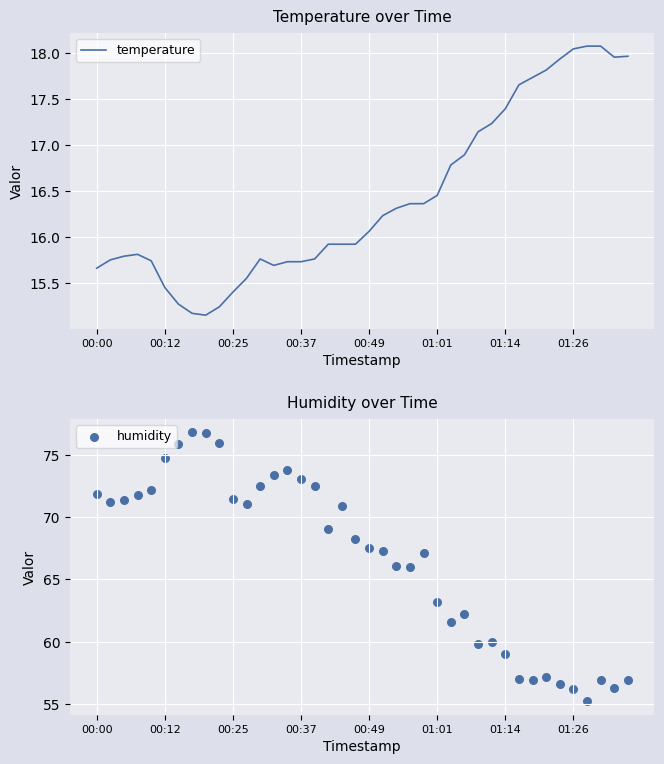

Is the value of temperature at 12 greater than the value of humidity at 38?

No